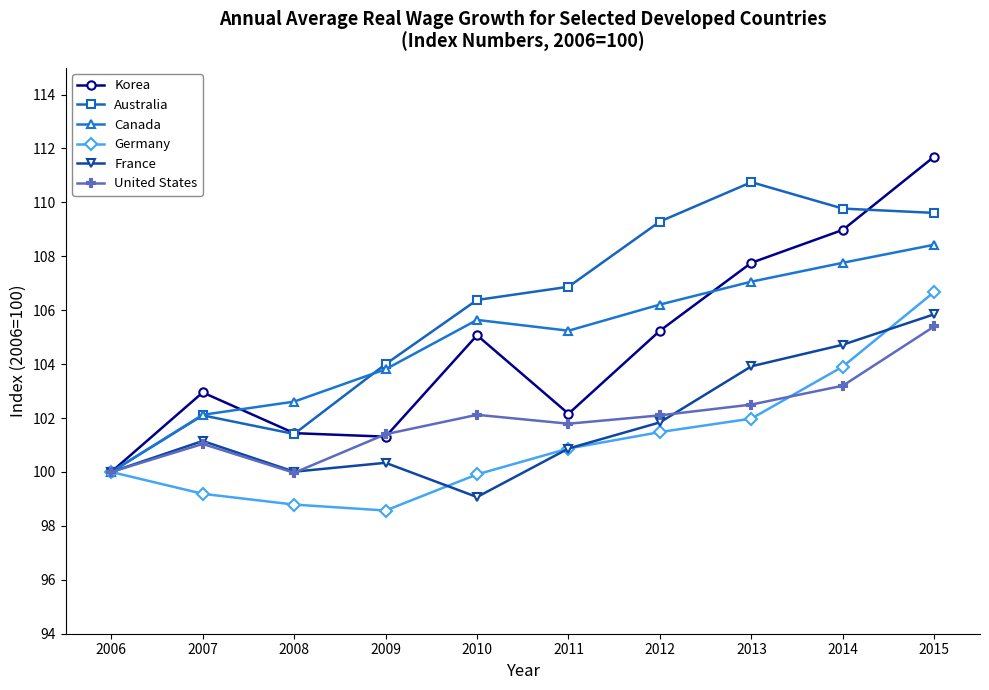

What is the minimum value shown in the chart?

98.6